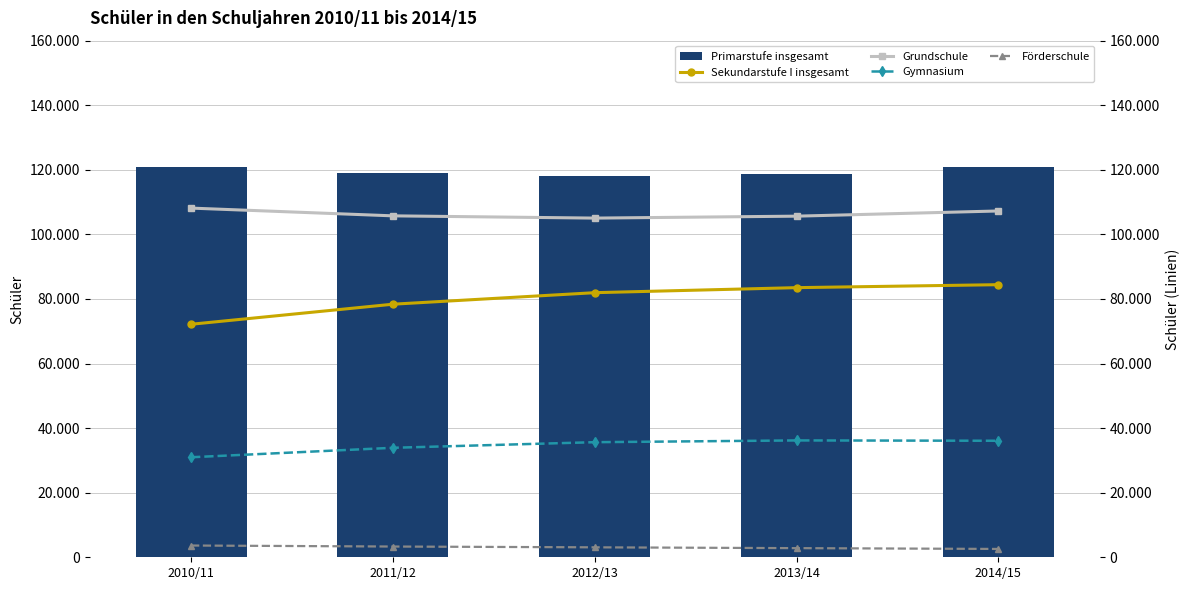

Reading right to left, extract all data points from this chart.

Primarstufe insgesamt: 2014/15=120781	2013/14=118720	2012/13=118096	2011/12=118903	2010/11=120914
Sekundarstufe I insgesamt: 2014/15=84427	2013/14=83506	2012/13=81949	2011/12=78379	2010/11=72166
Grundschule: 2014/15=107254	2013/14=105648	2012/13=105048	2011/12=105745	2010/11=108143
Gymnasium: 2014/15=36088	2013/14=36190	2012/13=35645	2011/12=33908	2010/11=30980
Förderschule: 2014/15=2582	2013/14=2829	2012/13=3082	2011/12=3328	2010/11=3642